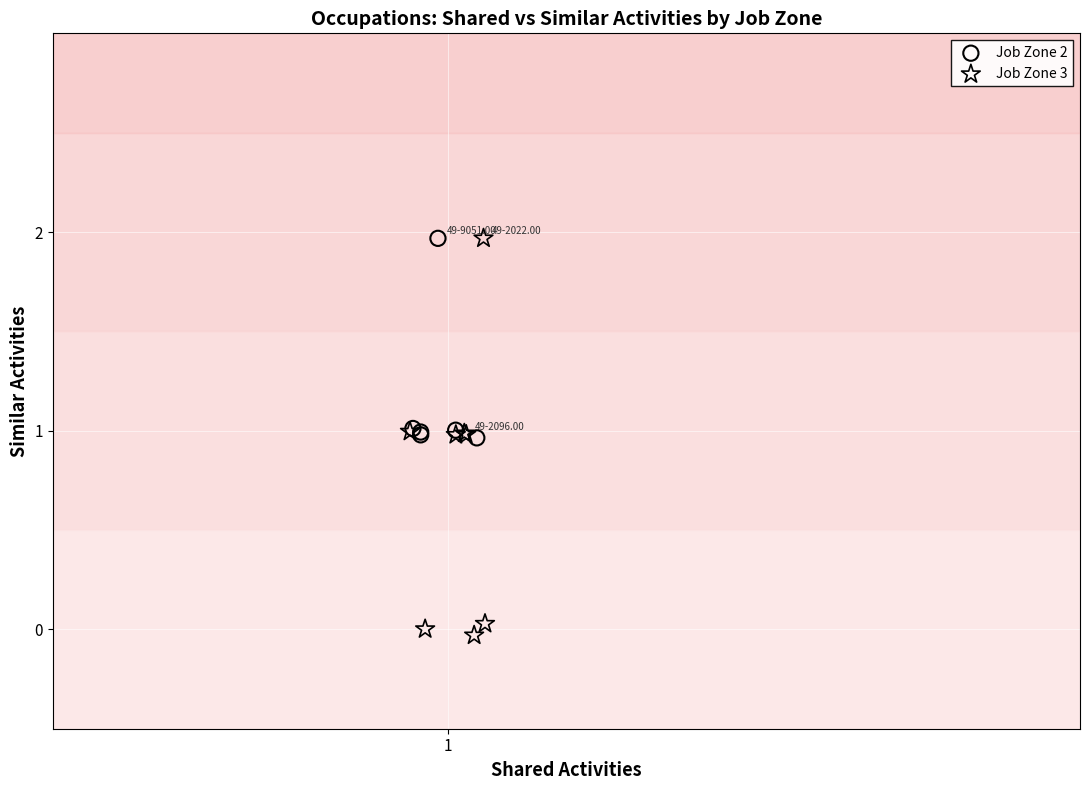

Which series contains the lowest Y value?

Job Zone 3